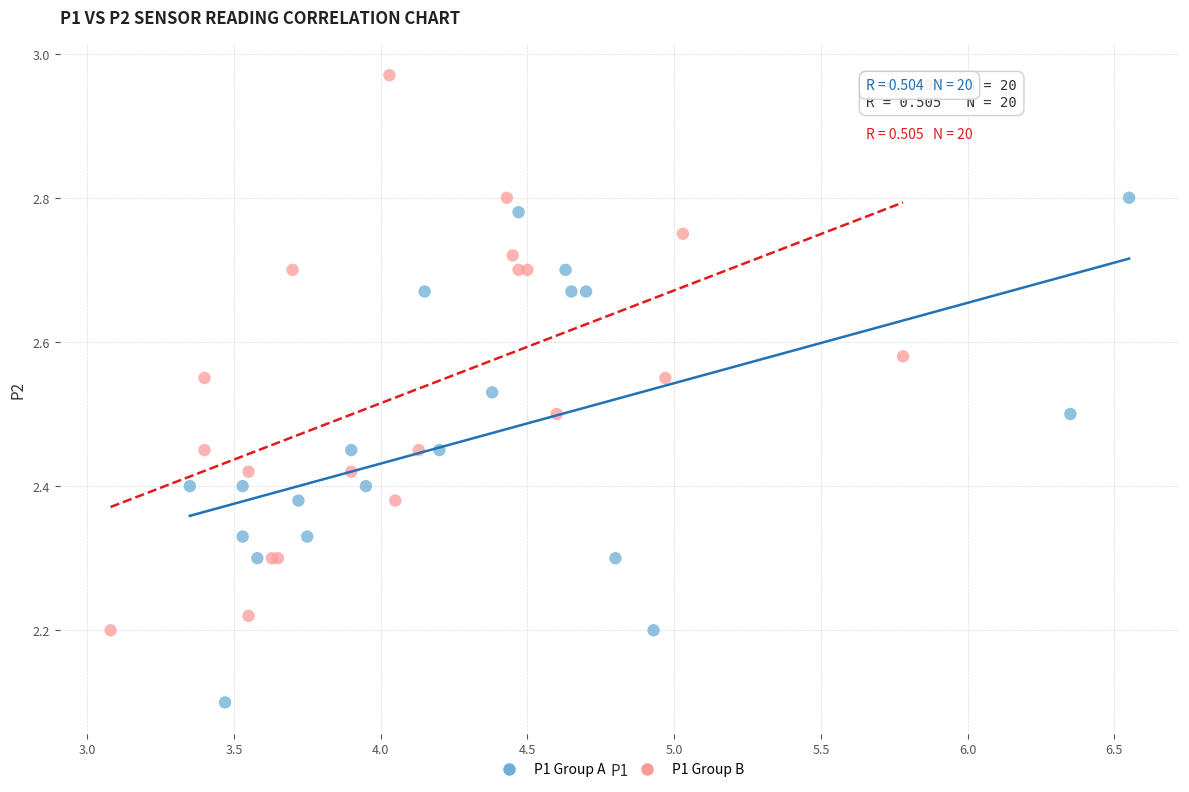

Which series reaches the maximum Y coordinate?

P1 Group B